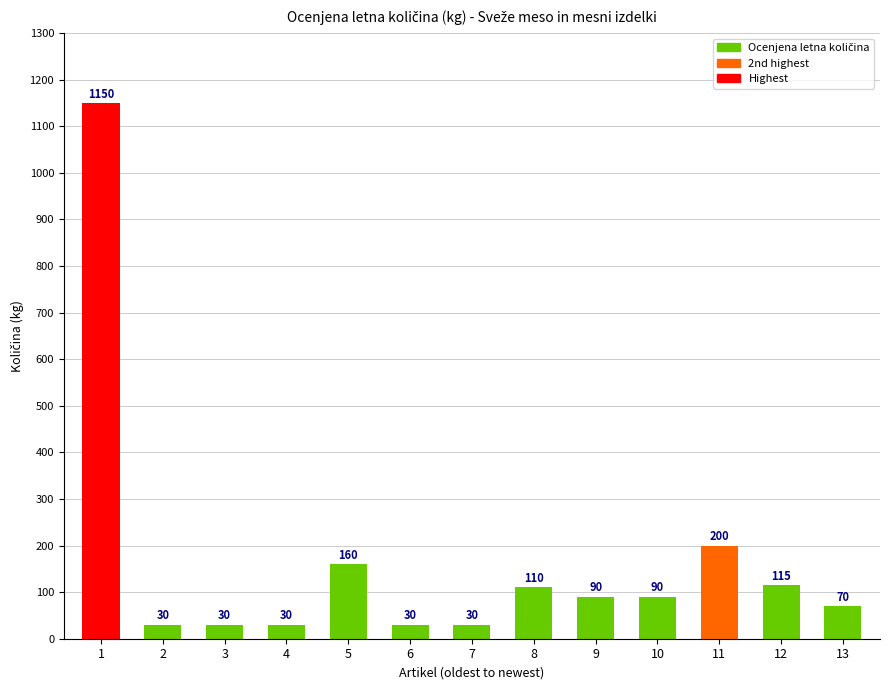

At which label is the value closest to 590?

11